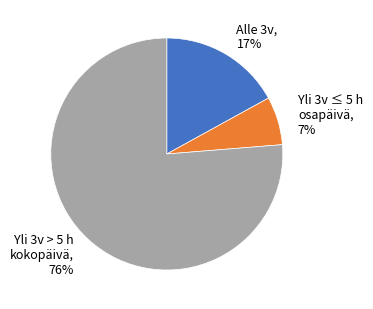

How many segments does this pie chart have?

3